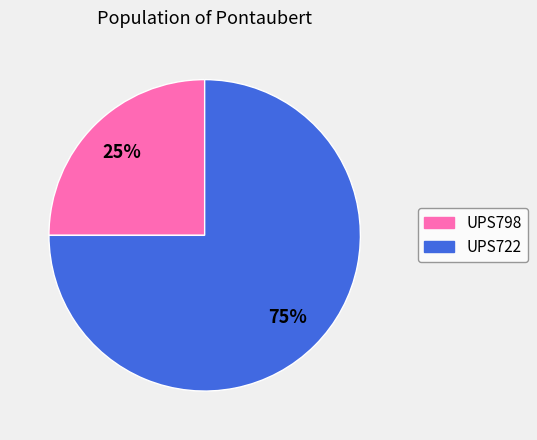

Rank the categories by value from lowest to highest.

UPS798, UPS722